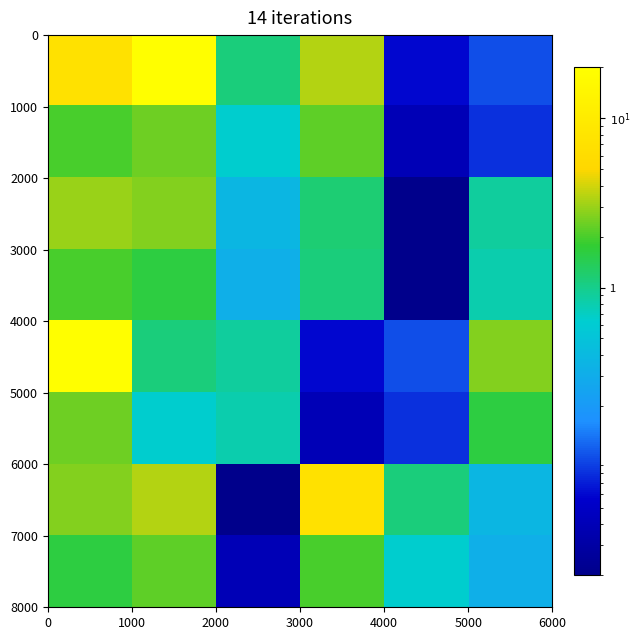

How many series are shown in this chart?

8